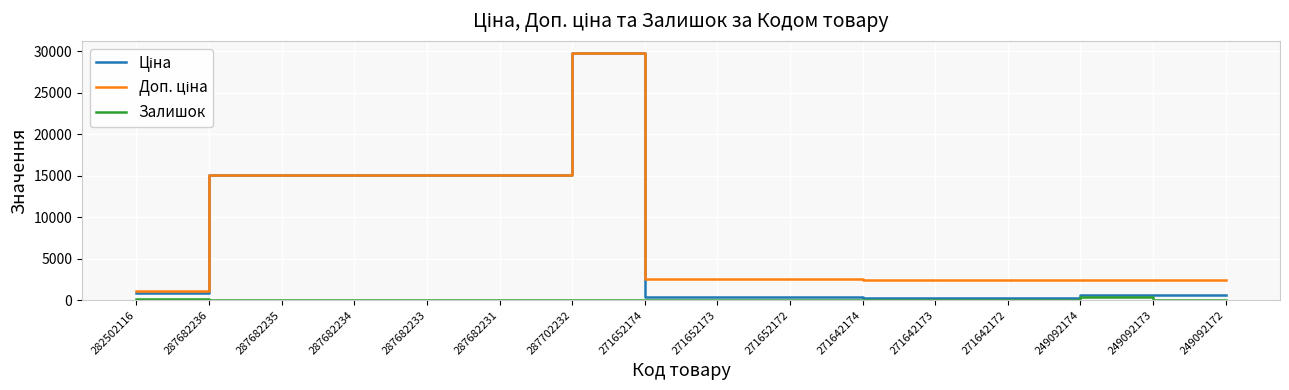

Does the chart display data point markers on the line(s)?

No